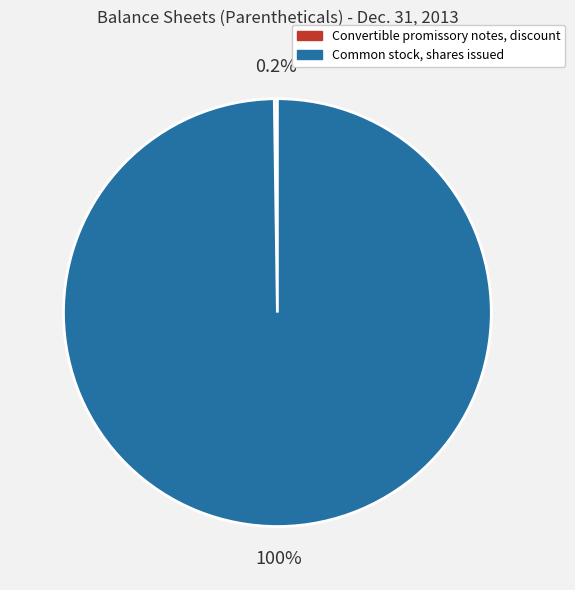

Does any single category account for the majority?

Yes